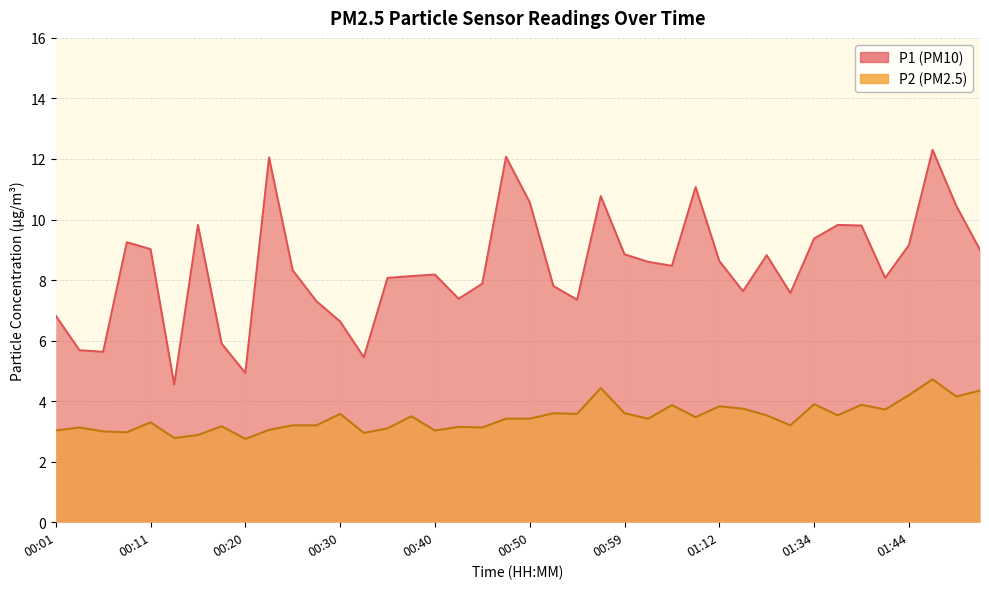

List the series in order of their peak value, lowest first.

P2, P1